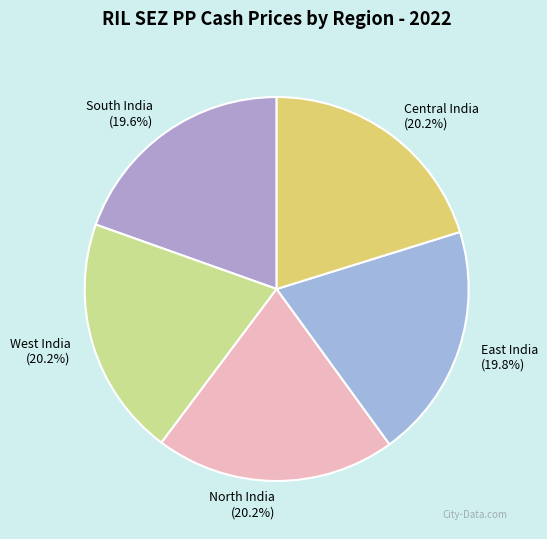

Count the number of slices in the pie.

5